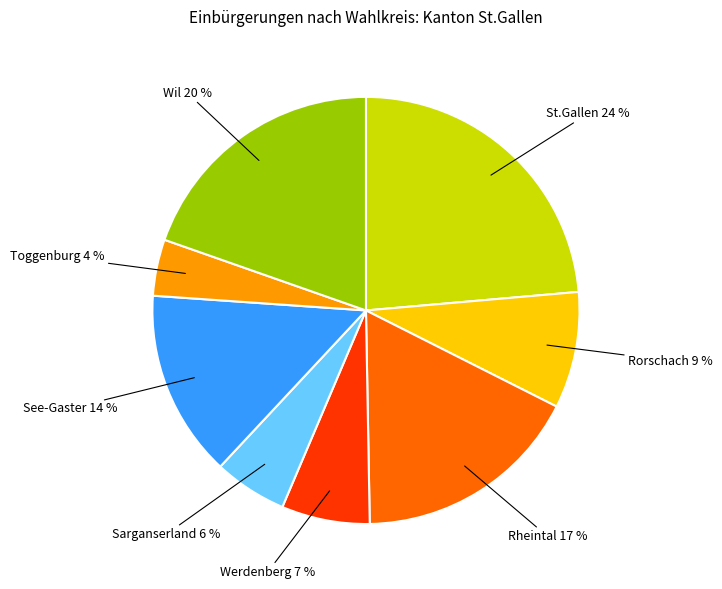

True or false: Rorschach accounts for 1% of the total.

False